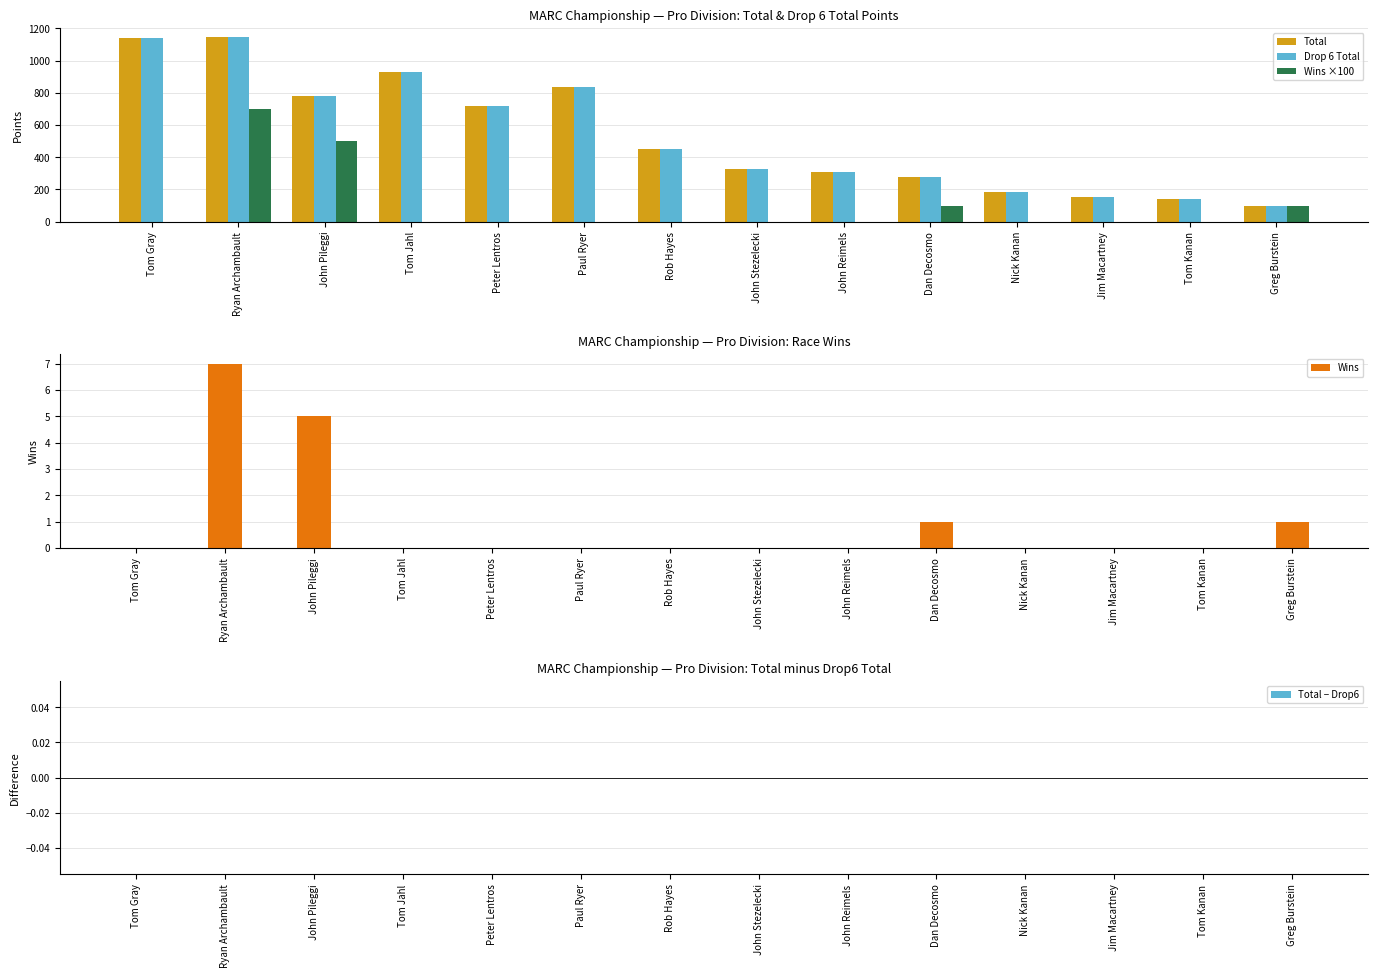

Reading left to right, what are all the values shown in this chart?

Total: Tom Gray=1140	Ryan Archambault=1145	John Pileggi=780	Tom Jahl=930	Peter Lentros=720	Paul Ryer=835	Rob Hayes=450	John Stezelecki=325	John Reimels=310	Dan Decosmo=280	Nick Kanan=185	Jim Macartney=150	Tom Kanan=140	Greg Burstein=100
Drop 6 Total: Tom Gray=1140	Ryan Archambault=1145	John Pileggi=780	Tom Jahl=930	Peter Lentros=720	Paul Ryer=835	Rob Hayes=450	John Stezelecki=325	John Reimels=310	Dan Decosmo=280	Nick Kanan=185	Jim Macartney=150	Tom Kanan=140	Greg Burstein=100
Wins ×100: Tom Gray=0	Ryan Archambault=700	John Pileggi=500	Tom Jahl=0	Peter Lentros=0	Paul Ryer=0	Rob Hayes=0	John Stezelecki=0	John Reimels=0	Dan Decosmo=100	Nick Kanan=0	Jim Macartney=0	Tom Kanan=0	Greg Burstein=100
Wins: Tom Gray=0	Ryan Archambault=7	John Pileggi=5	Tom Jahl=0	Peter Lentros=0	Paul Ryer=0	Rob Hayes=0	John Stezelecki=0	John Reimels=0	Dan Decosmo=1	Nick Kanan=0	Jim Macartney=0	Tom Kanan=0	Greg Burstein=1
Total − Drop6: Tom Gray=0	Ryan Archambault=0	John Pileggi=0	Tom Jahl=0	Peter Lentros=0	Paul Ryer=0	Rob Hayes=0	John Stezelecki=0	John Reimels=0	Dan Decosmo=0	Nick Kanan=0	Jim Macartney=0	Tom Kanan=0	Greg Burstein=0